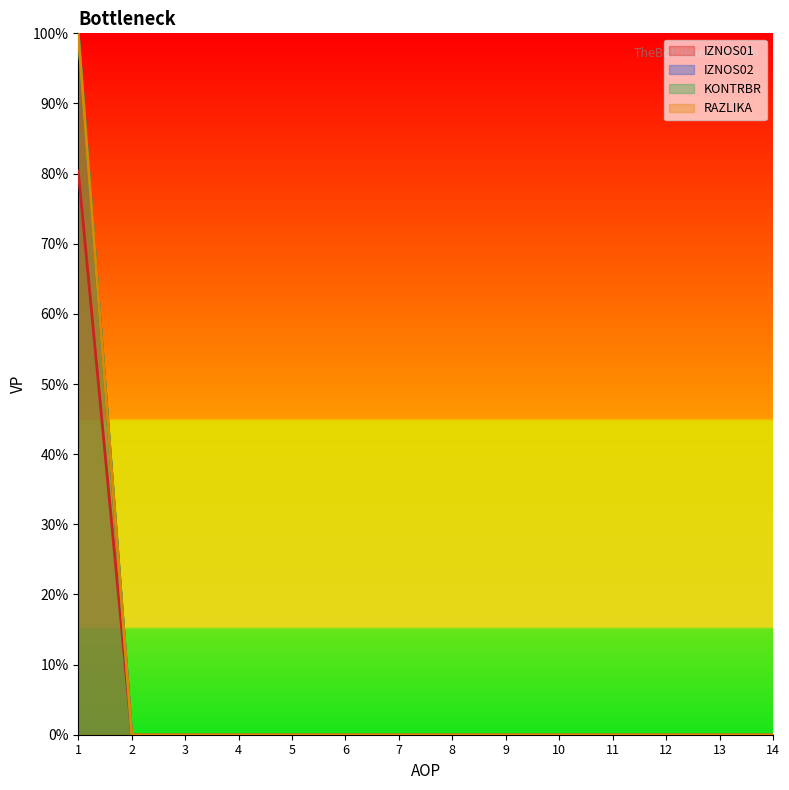

What is the greatest value displayed?

100.0